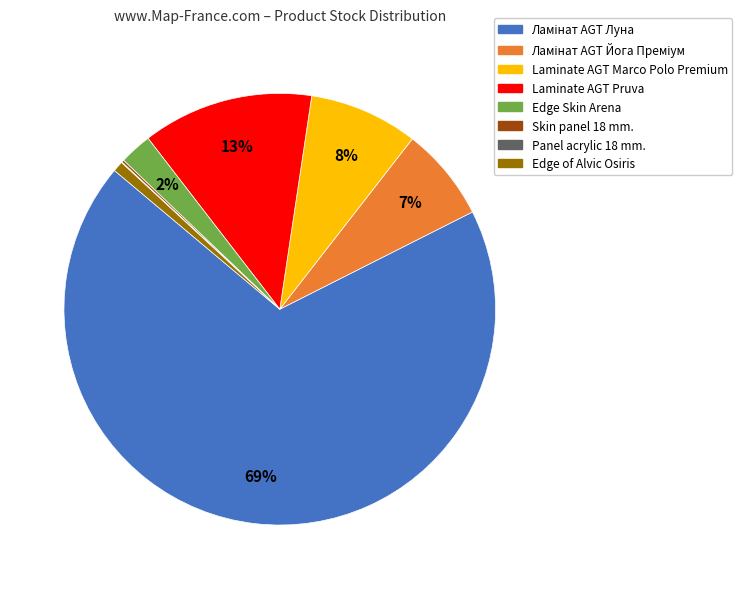

To the nearest percent, what is the difference between the largest and smallest slice percentages?

69%